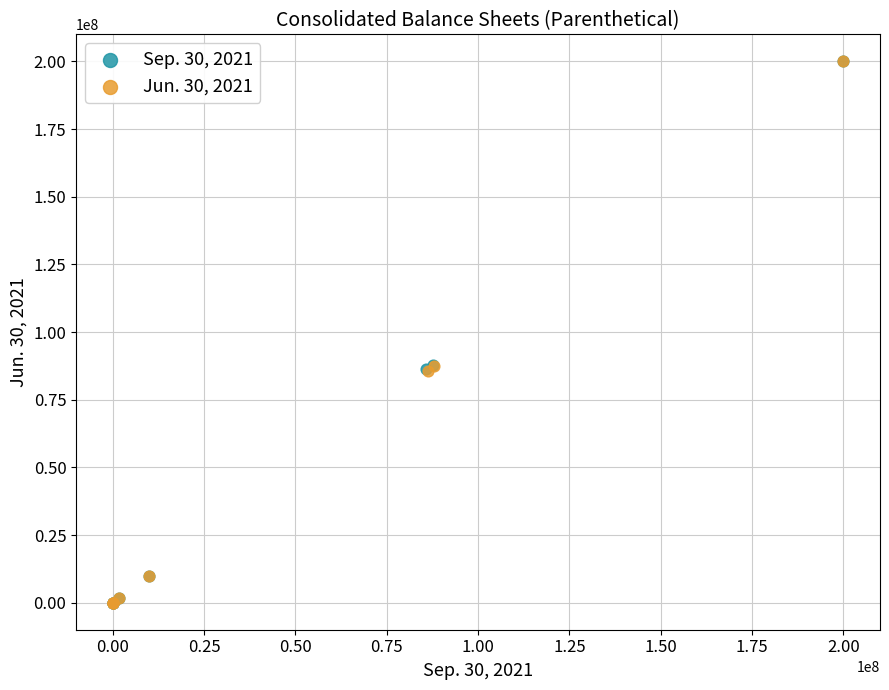

What are all the series names shown in the legend?

Sep. 30, 2021, Jun. 30, 2021